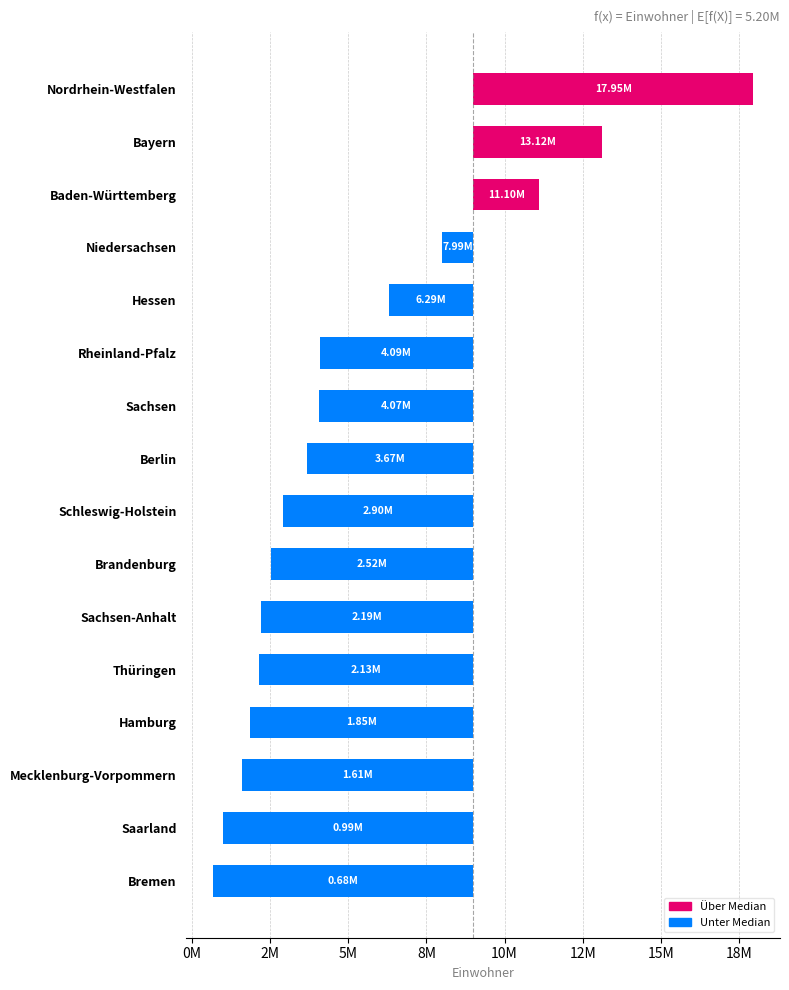

What is the difference between the second highest and second lowest values?

12137850